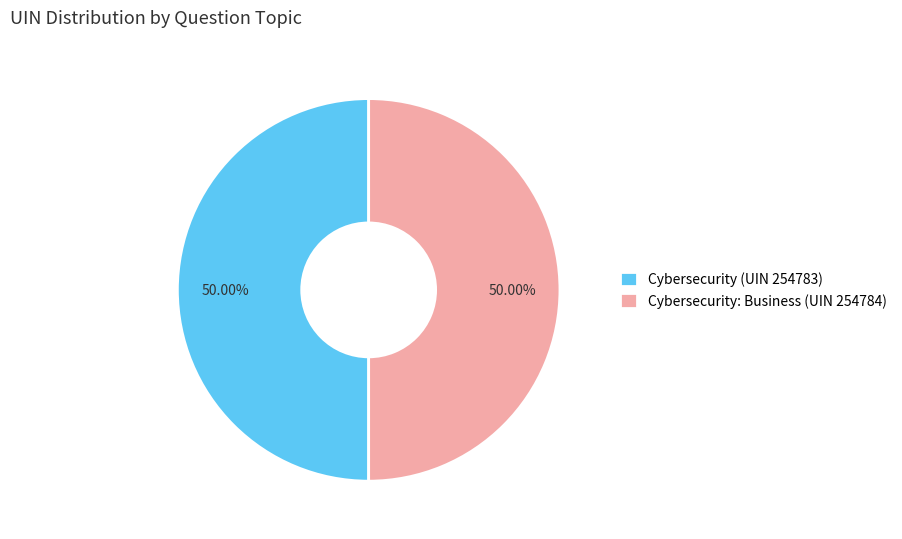

Is the sum of Cybersecurity (UIN 254783) and Cybersecurity: Business (UIN 254784) greater than half?

Yes